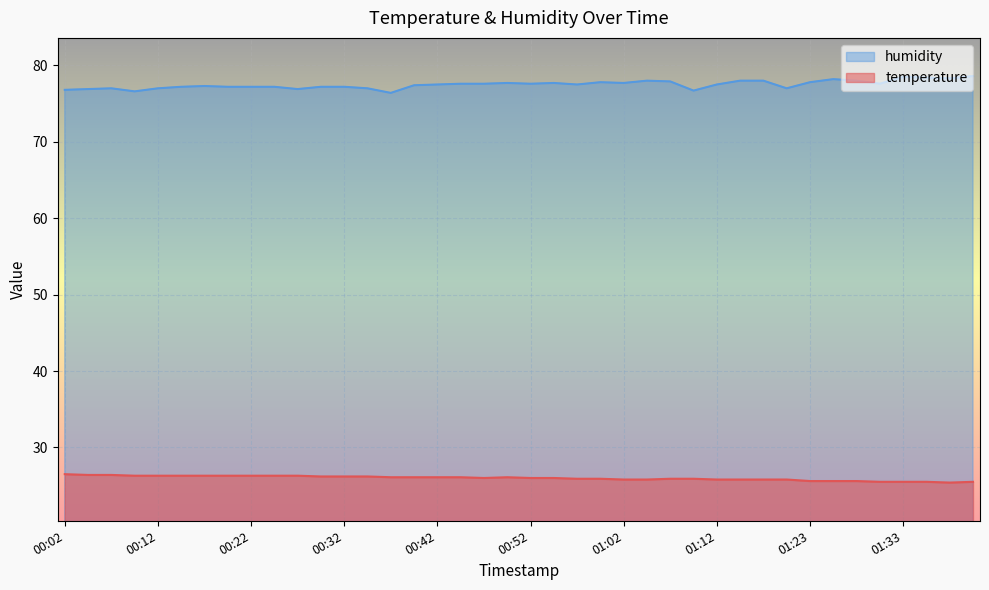

Which category has the lowest value across all series?

01:38